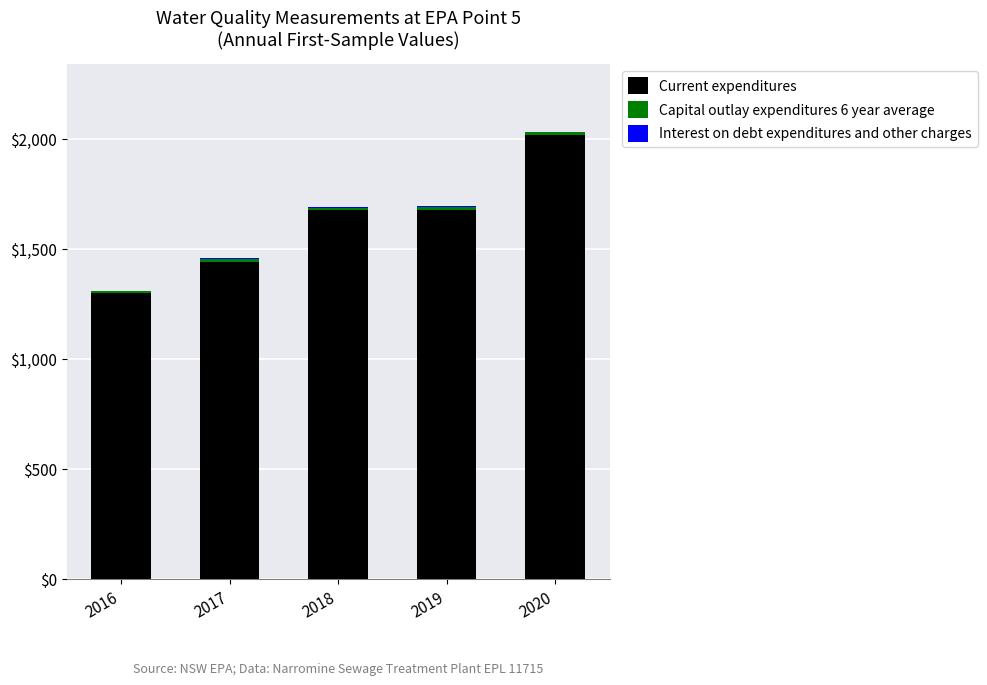

At which category is the sum across all series the highest?

2020